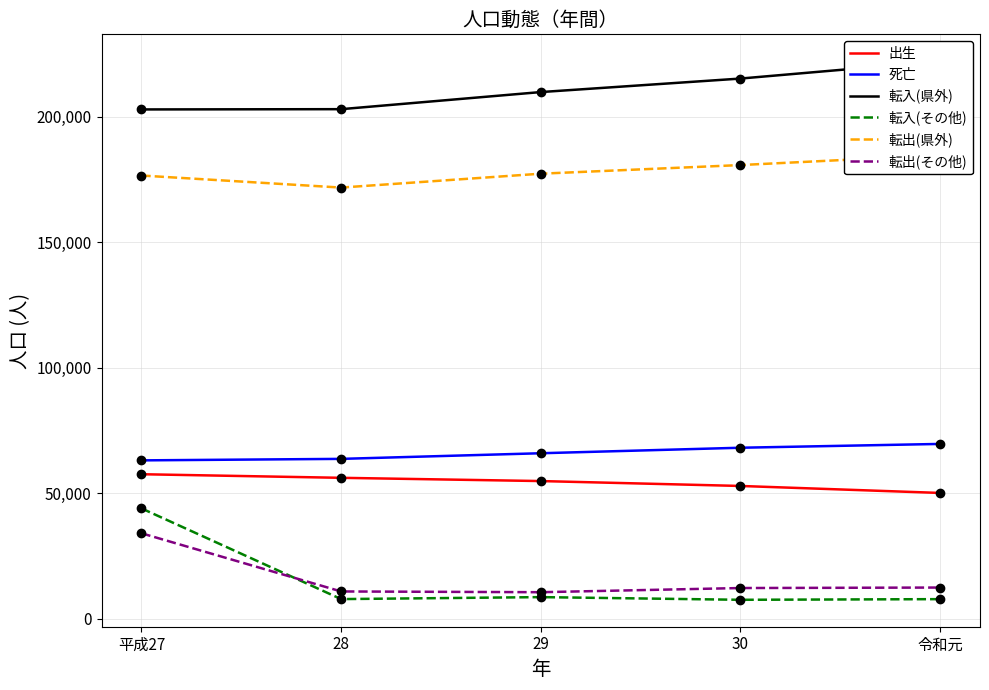

Does the chart have visible grid lines?

Yes